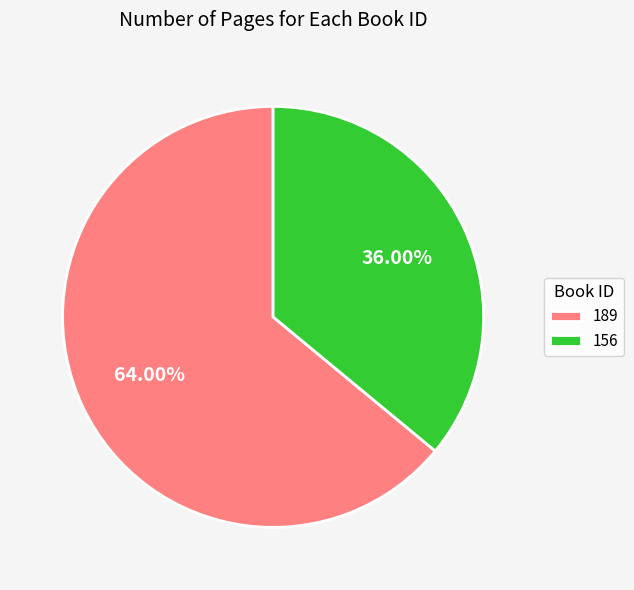

To the nearest percent, what percentage of the pie is 156?

36%